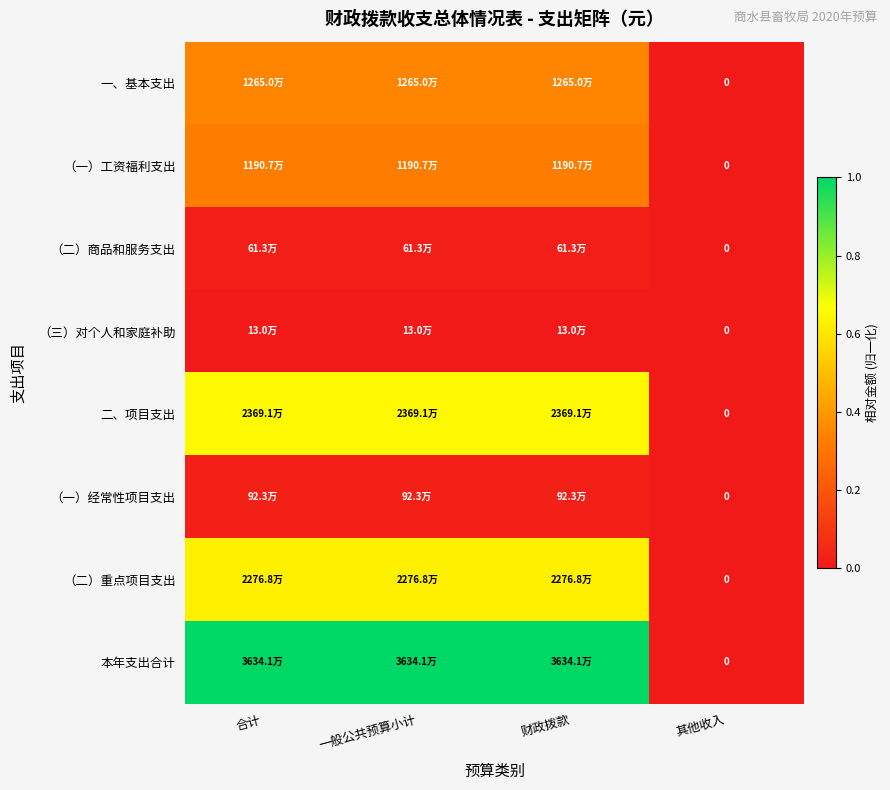

At 合计, list the series in order from smallest to largest.

（三）对个人和家庭补助, （二）商品和服务支出, （一）经常性项目支出, （一）工资福利支出, 一、基本支出, （二）重点项目支出, 二、项目支出, 本年支出合计